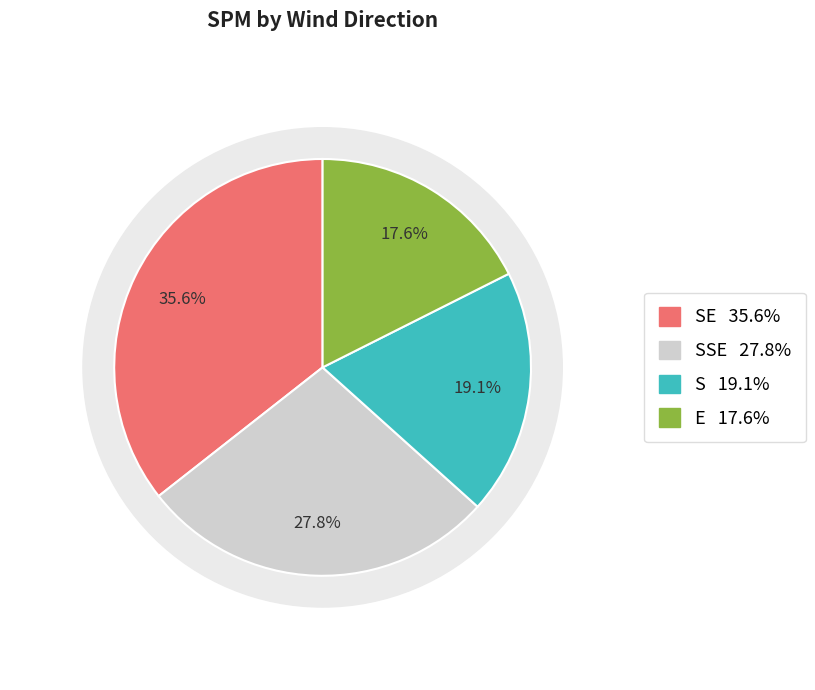

Is S the majority of the pie?

No